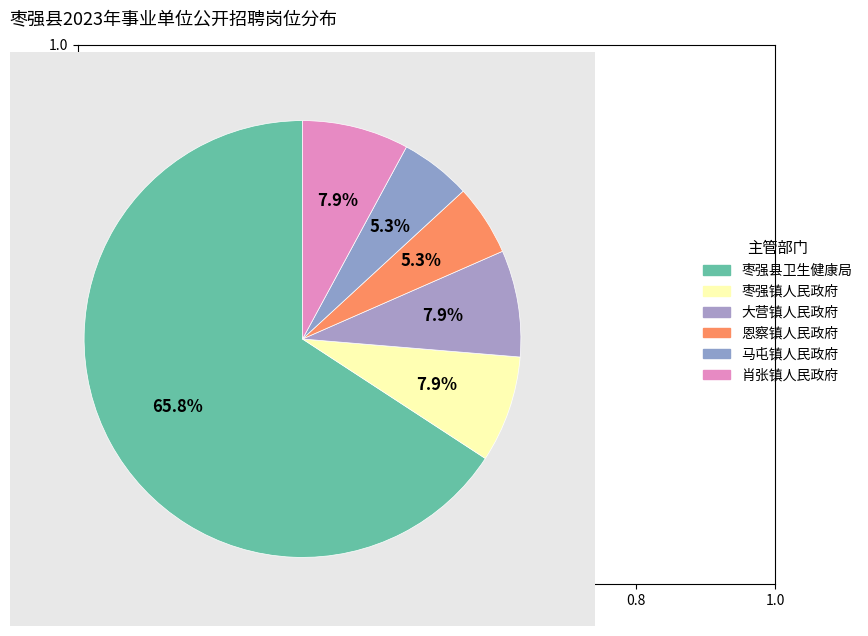

To the nearest percent, what is the average slice percentage?

17%